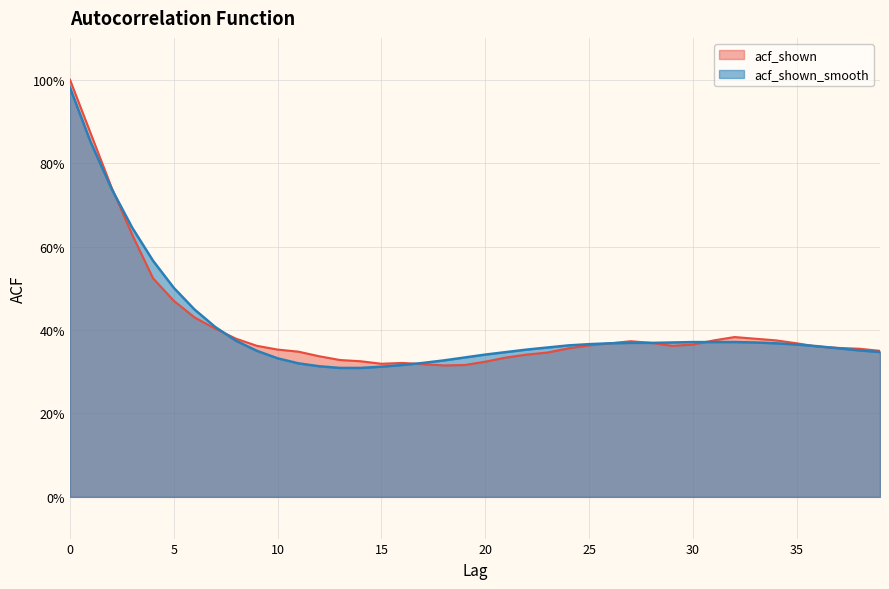

Between 9 and 22, which series saw the biggest shift?

acf_shown